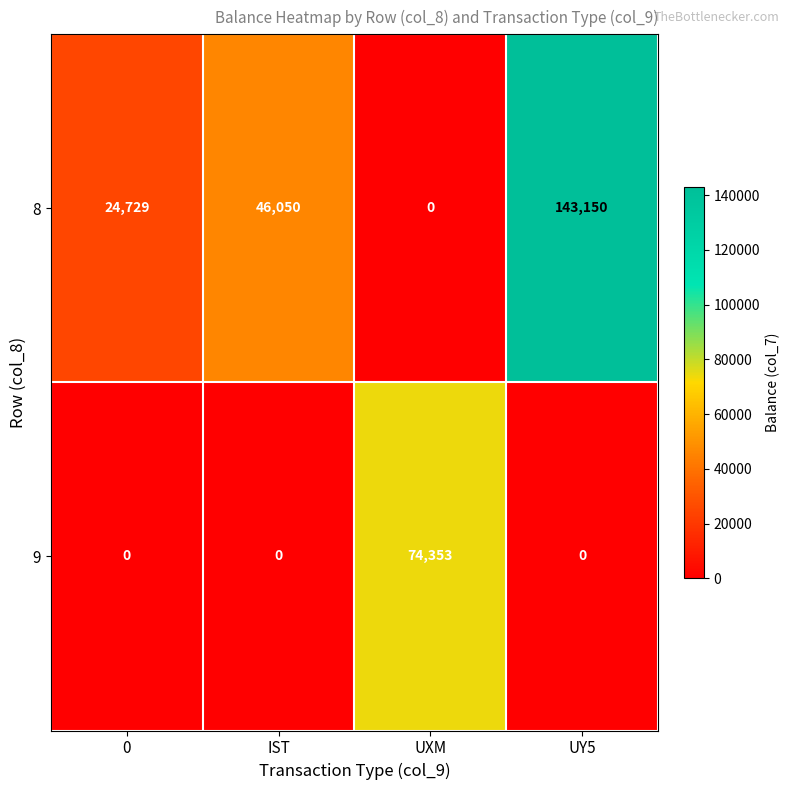

What is the spread (max minus min) of values at UXM?

74353